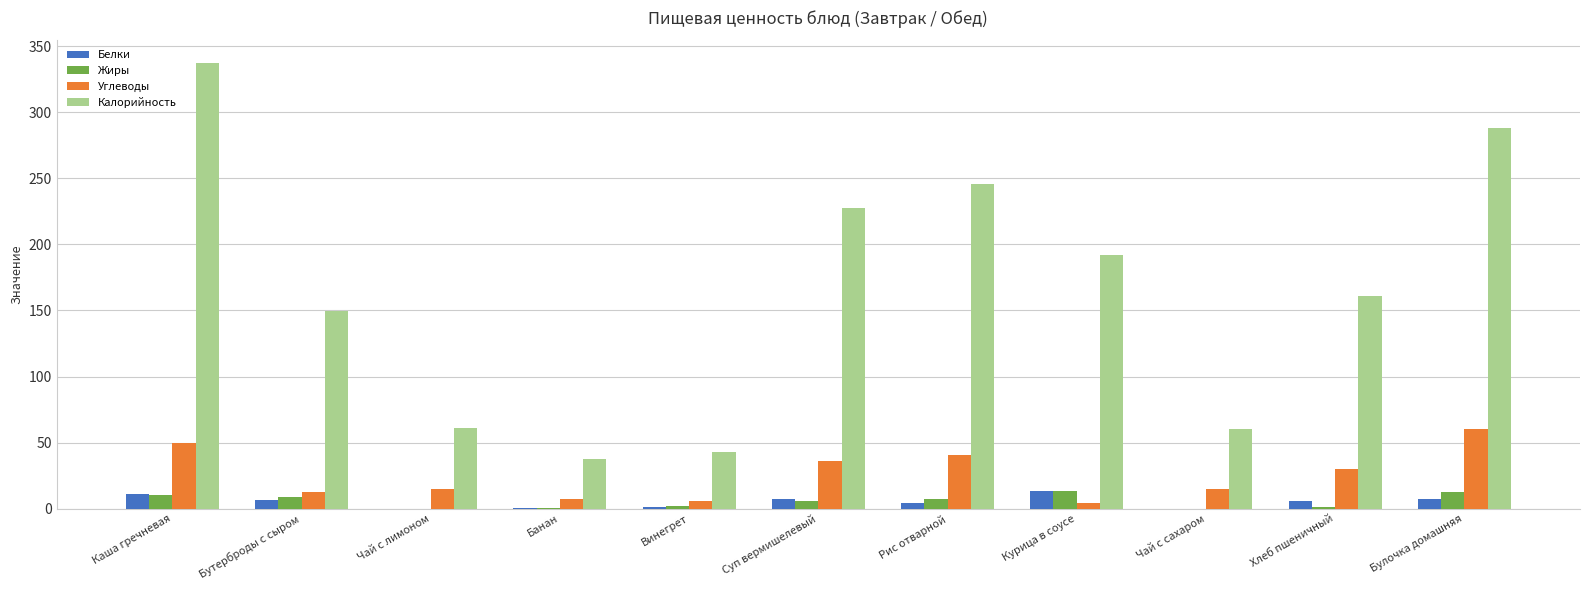

Where does the Углеводы series first go above 15?

Каша гречневая